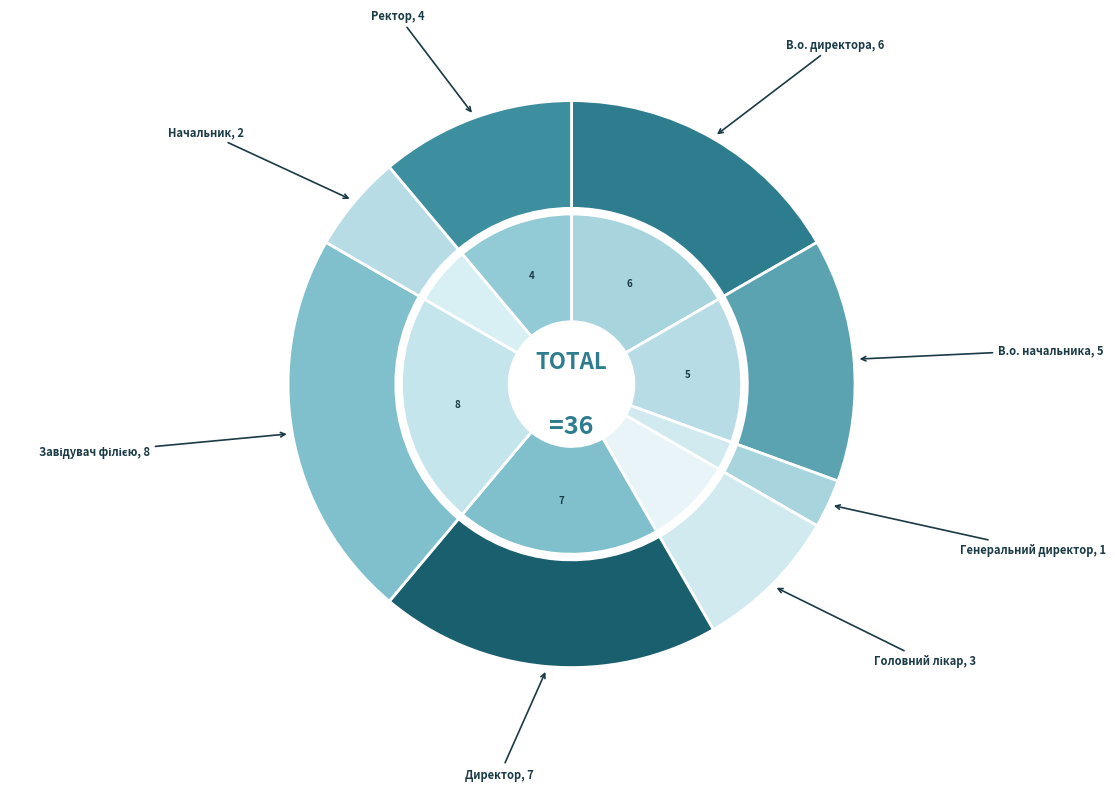

Is Директор the majority of the pie?

No